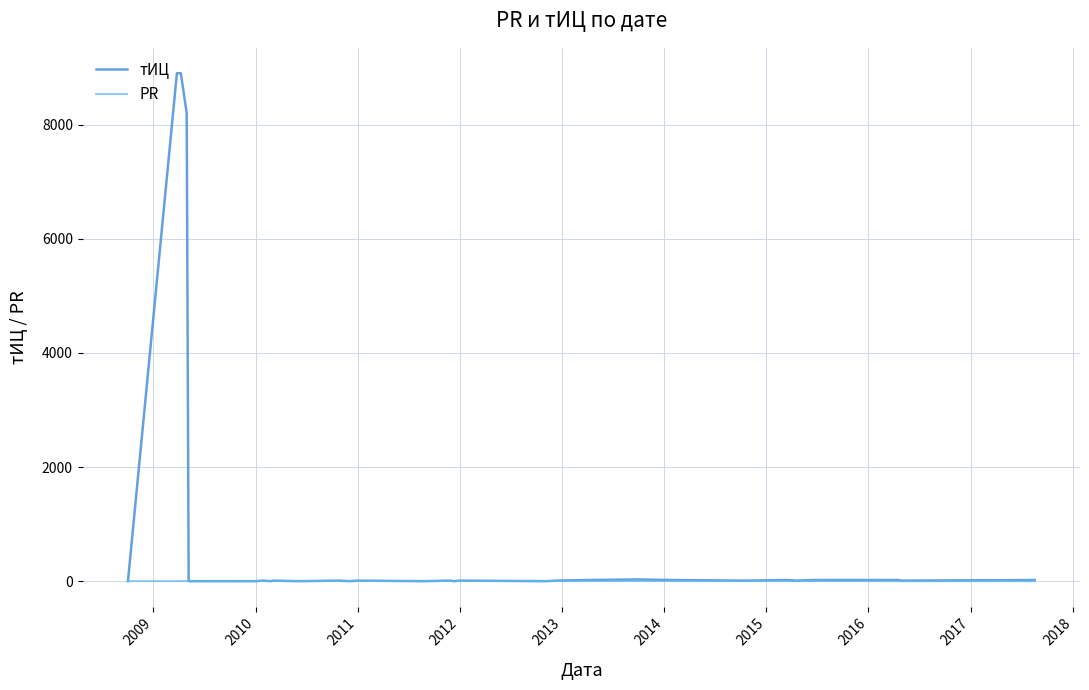

What is the greatest value displayed?

8900